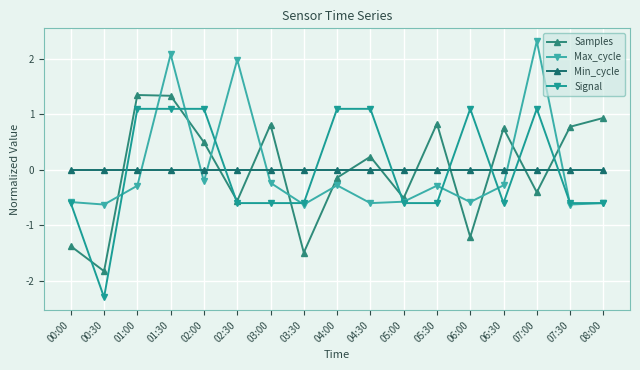

At which category does Samples reach its first local peak?

01:00